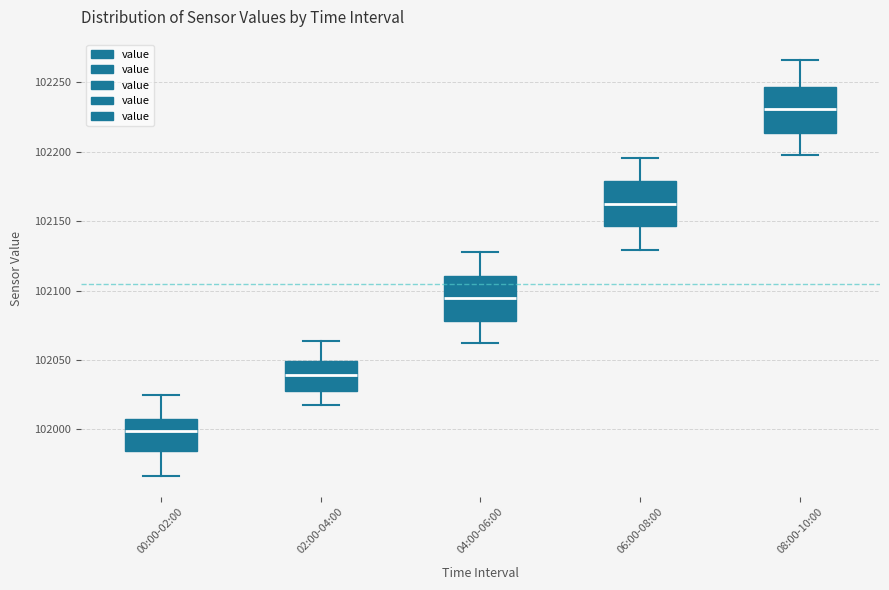

Reading left to right, read every box against the y-axis: the position of its median line, the range the box covers, and the ends of its whiskers. The values are not printed on the chart, so give them approximately, as read against the axis.

00:00-02:00: median 102000, box 101985 to 102005, whiskers 101965 to 102025
02:00-04:00: median 102040, box 102025 to 102050, whiskers 102020 to 102065
04:00-06:00: median 102095, box 102080 to 102110, whiskers 102065 to 102130
06:00-08:00: median 102160, box 102145 to 102180, whiskers 102130 to 102195
08:00-10:00: median 102230, box 102215 to 102245, whiskers 102200 to 102265